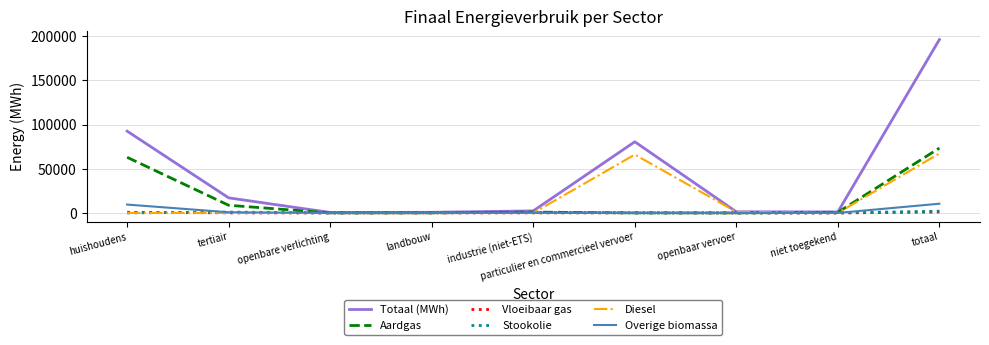

What is the maximum value for Diesel?

67233.2